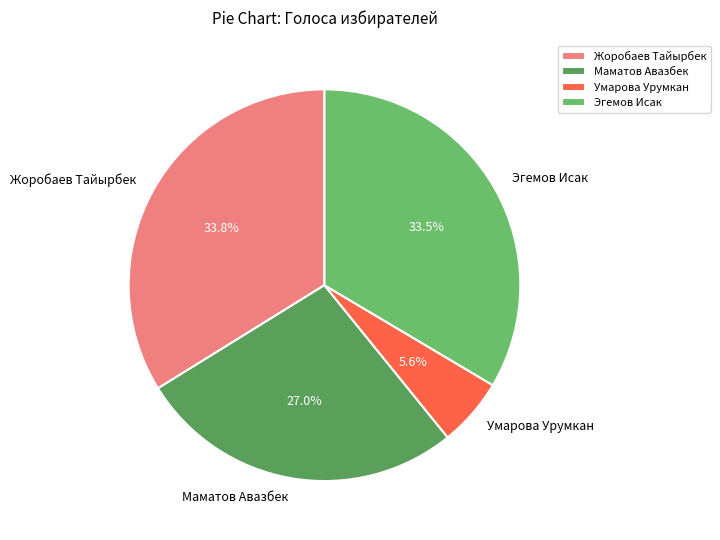

To the nearest percent, what is the difference between the Умарова Урумкан and Эгемов Исак slice percentages?

28%